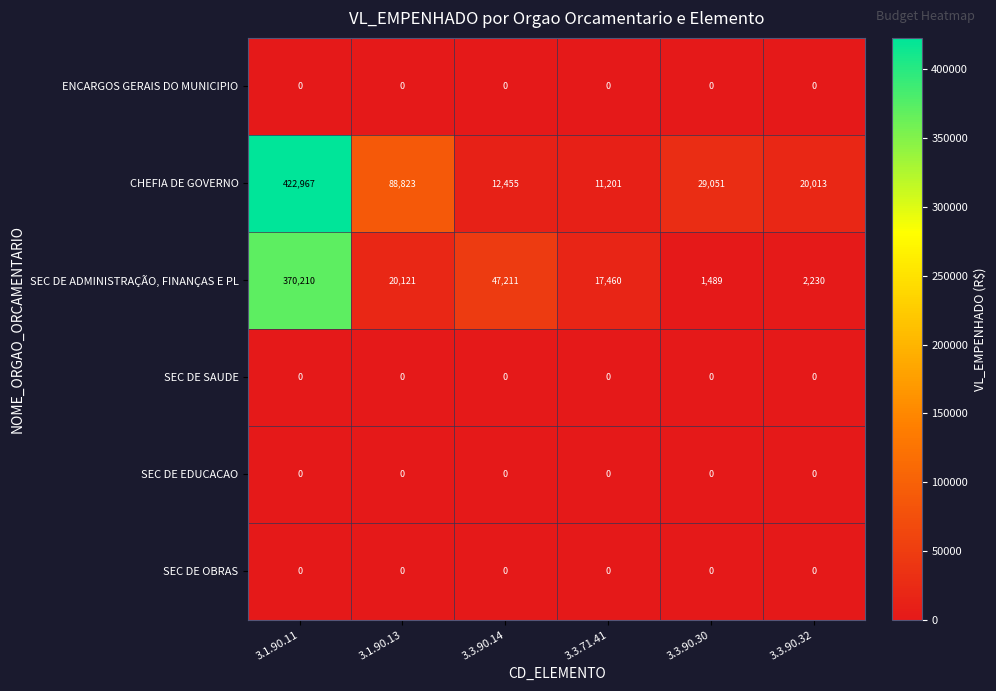

What is the total value across all series at 3.3.71.41?

28661